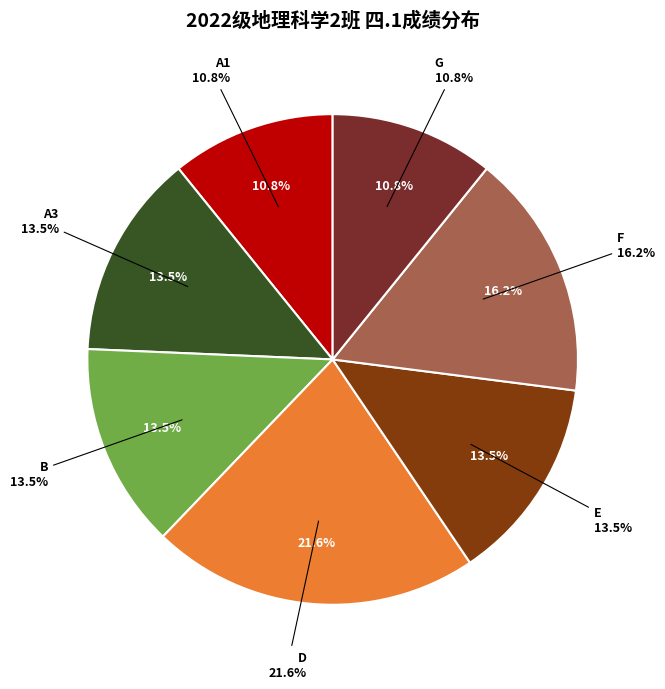

True or false: 韩雅诺 accounts for 11% of the total.

False